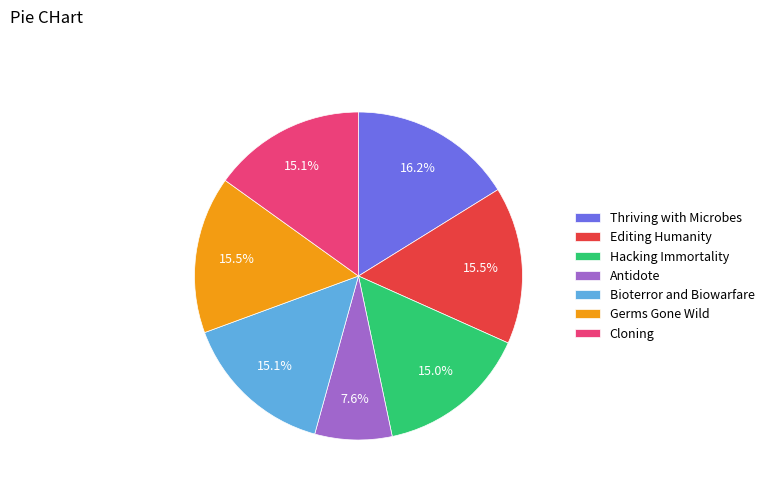

The Hacking Immortality slice represents 15% of the pie. True or false?

True